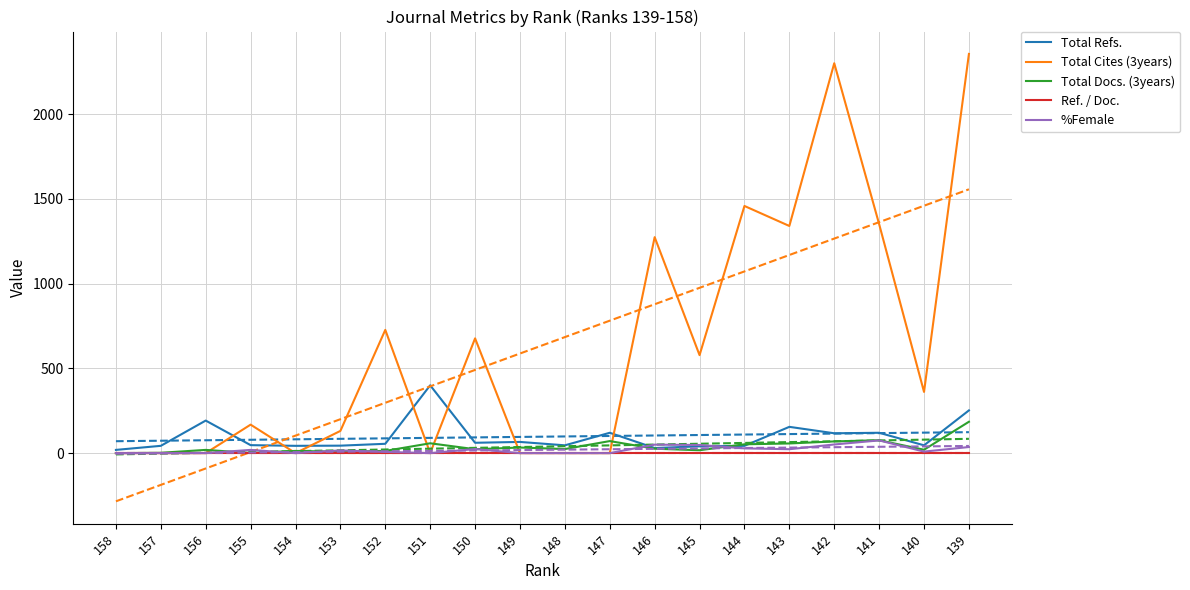

Rank the series by their maximum value, from highest to lowest.

Total Cites (3years), Total Refs., Total Docs. (3years), %Female, Ref. / Doc.